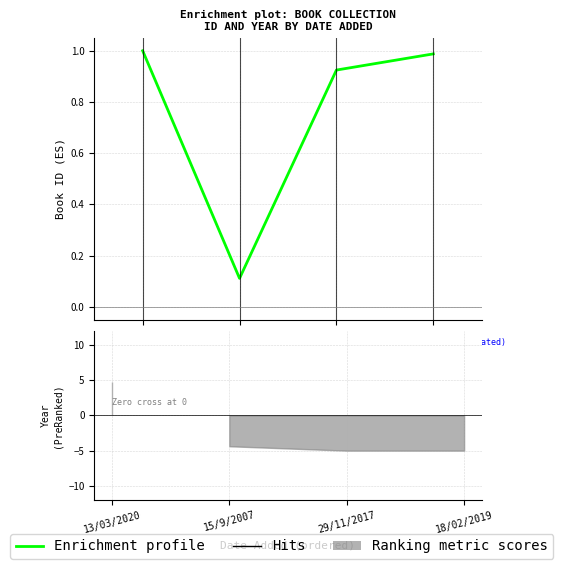

Rank the categories by value from lowest to highest.

15/9/2007, 29/11/2017, 18/02/2019, 13/03/2020